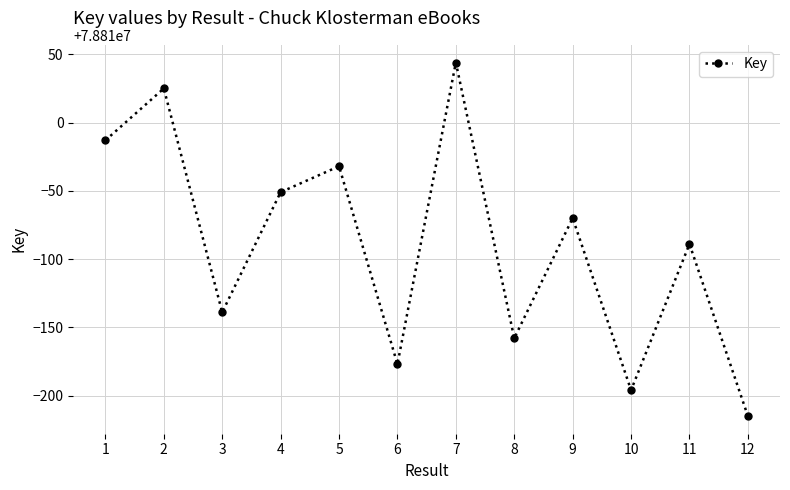

How many values are below 78809930?

6